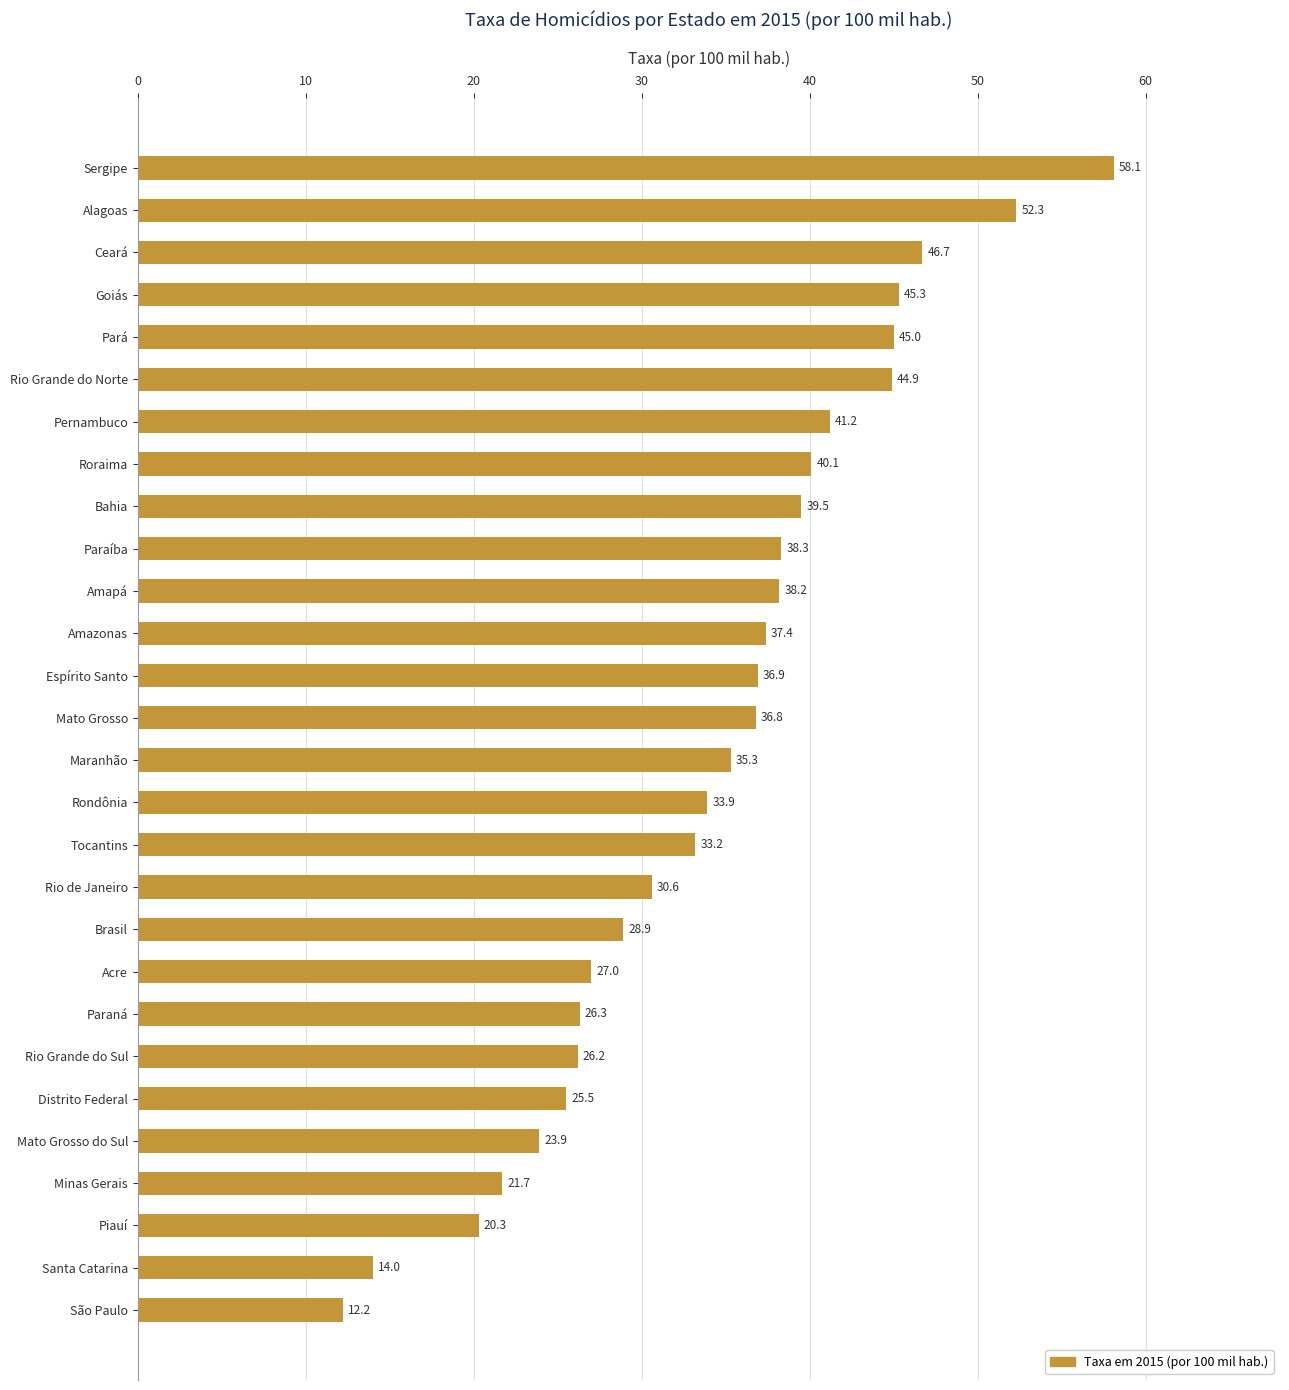

Are the bars grouped side by side (vs. stacked)?

No